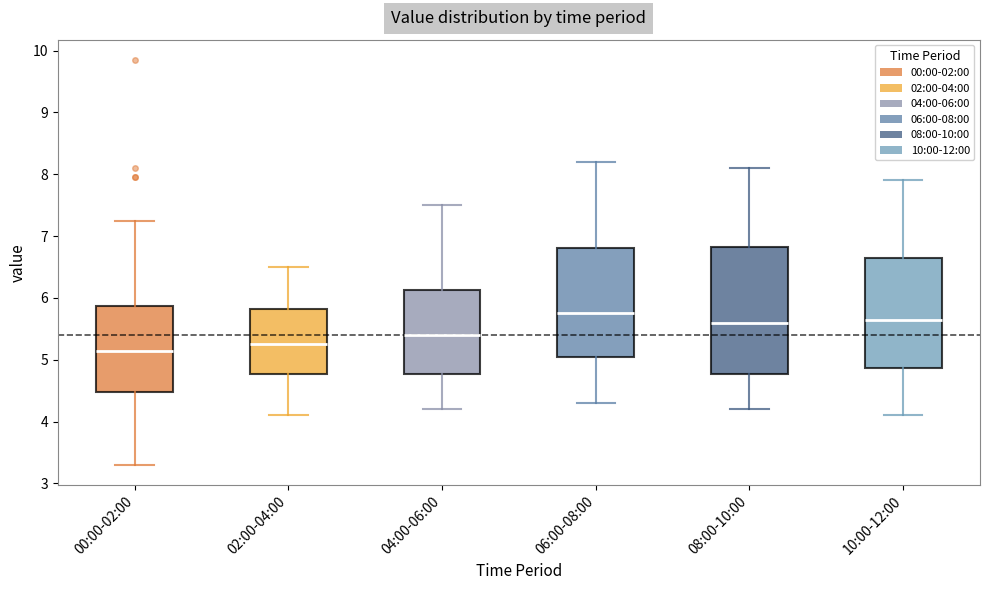

Which box is the tallest, from its lower edge to its upper edge?

08:00-10:00